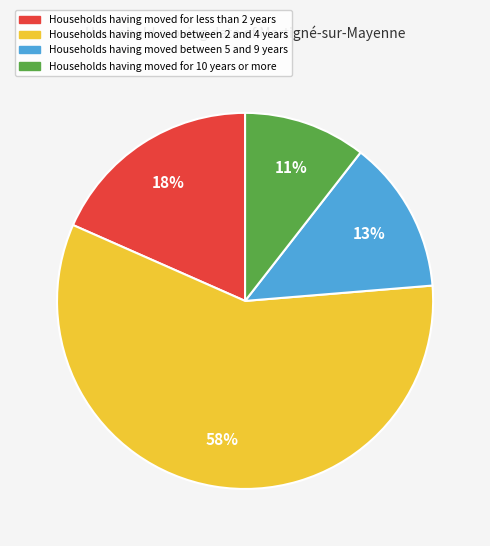

To the nearest percent, what is the difference between the largest and smallest slice percentages?

47%